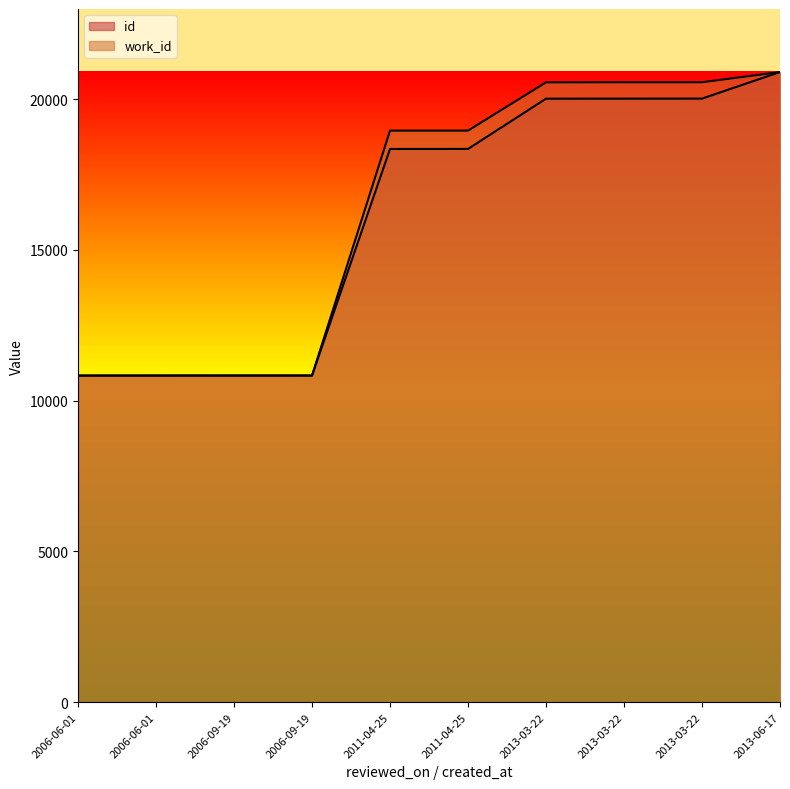

List the series in order of their peak value, lowest first.

id, work_id